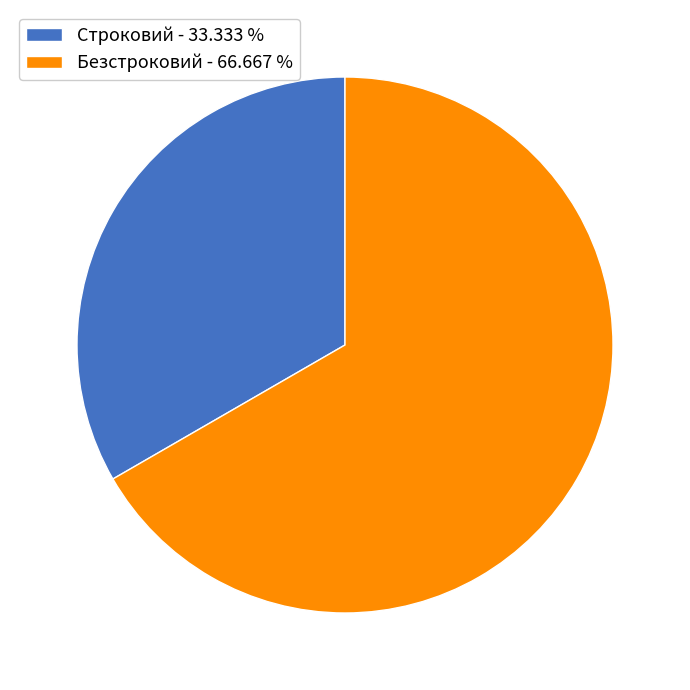

Do Безстроковий and Строковий together represent more than half of the pie?

Yes